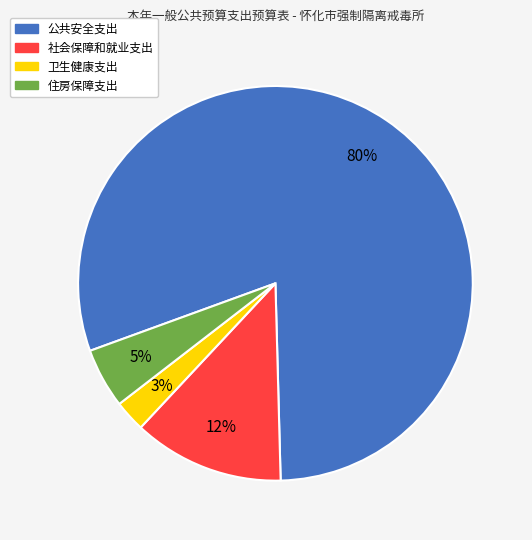

Which slice is the largest?

公共安全支出